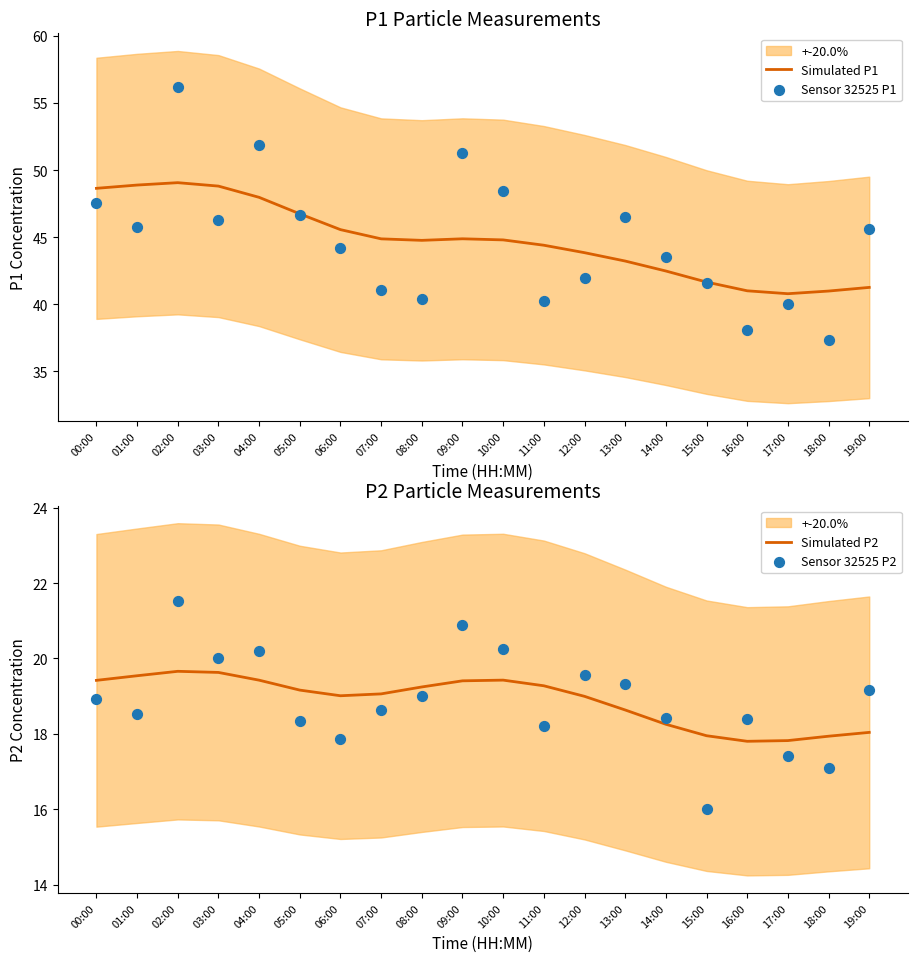

At which category is the sum across all series the highest?

02:00